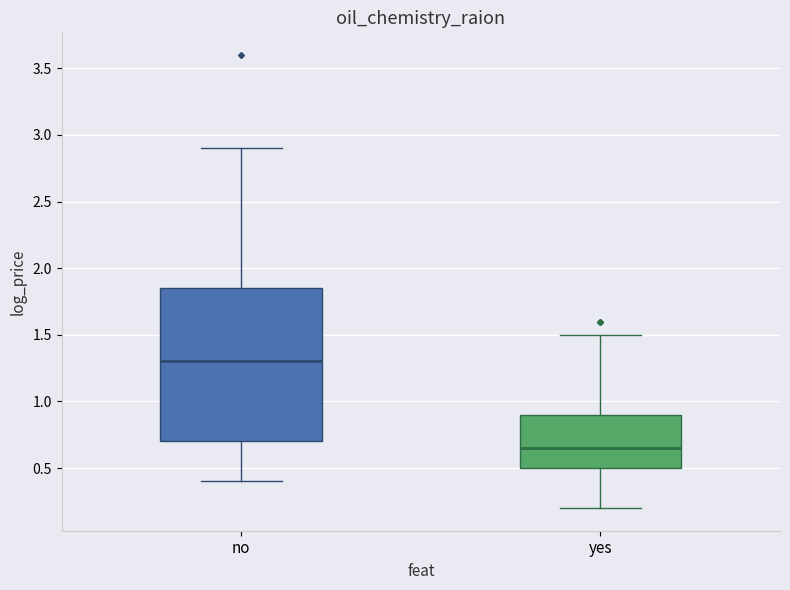

Reading left to right, transcribe this box plot: for each box, give where its median line is, the range the box spans, and where its two whiskers end, as read against the y-axis. The values are not printed on the chart, so give them approximately, as read against the axis.

no: median 1.30, box 0.70 to 1.85, whiskers 0.40 to 2.90
yes: median 0.65, box 0.50 to 0.90, whiskers 0.20 to 1.50